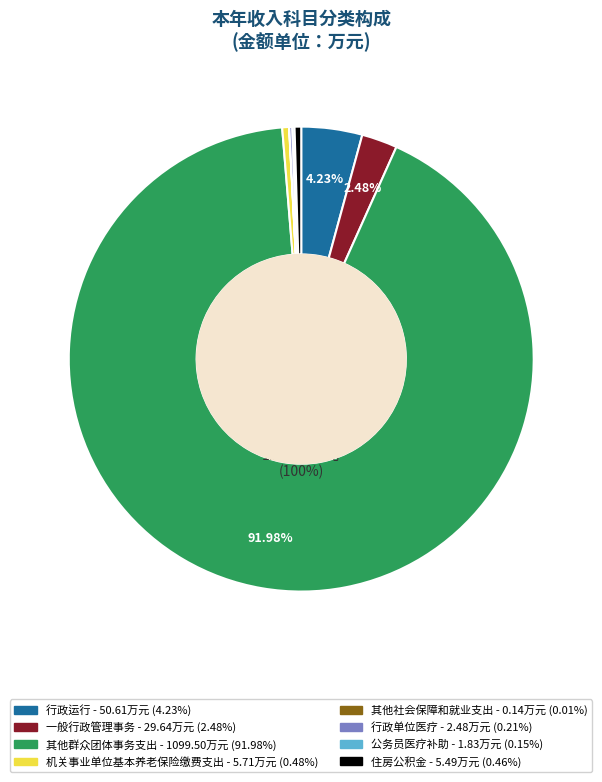

Is it true that 住房公积金 is 0% of the pie?

True